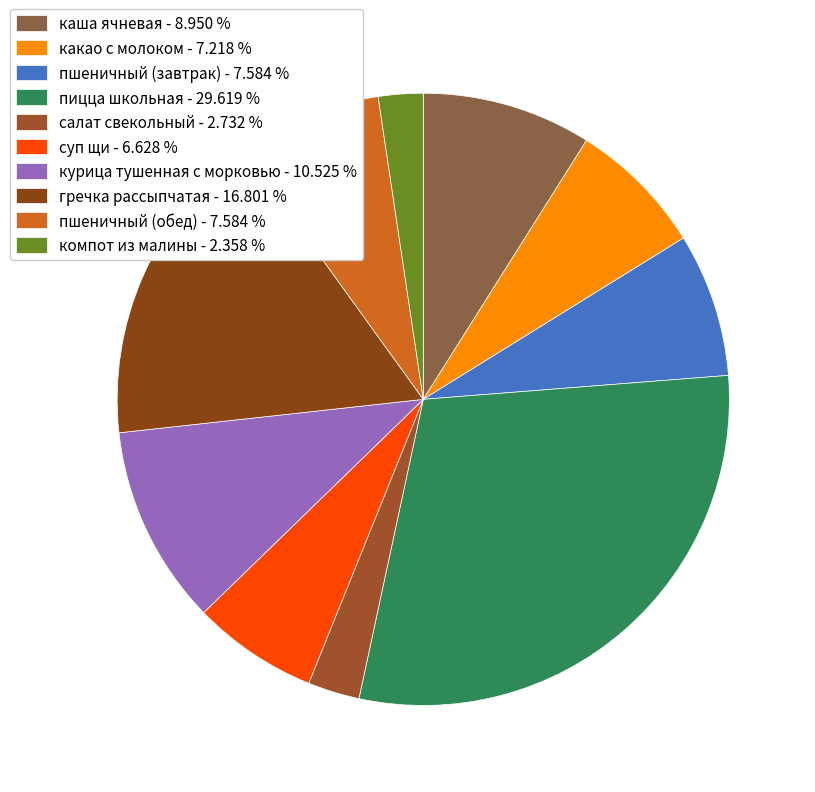

What portion of the pie excludes каша ячневая?

91.0%